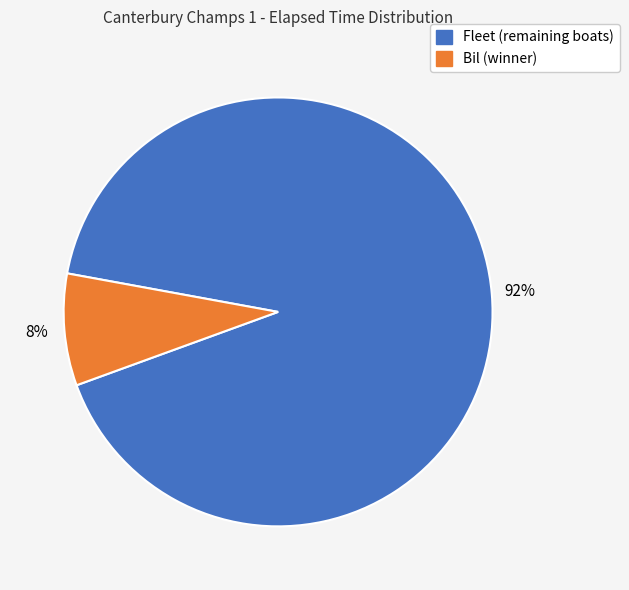

How many slices are in this pie chart?

2